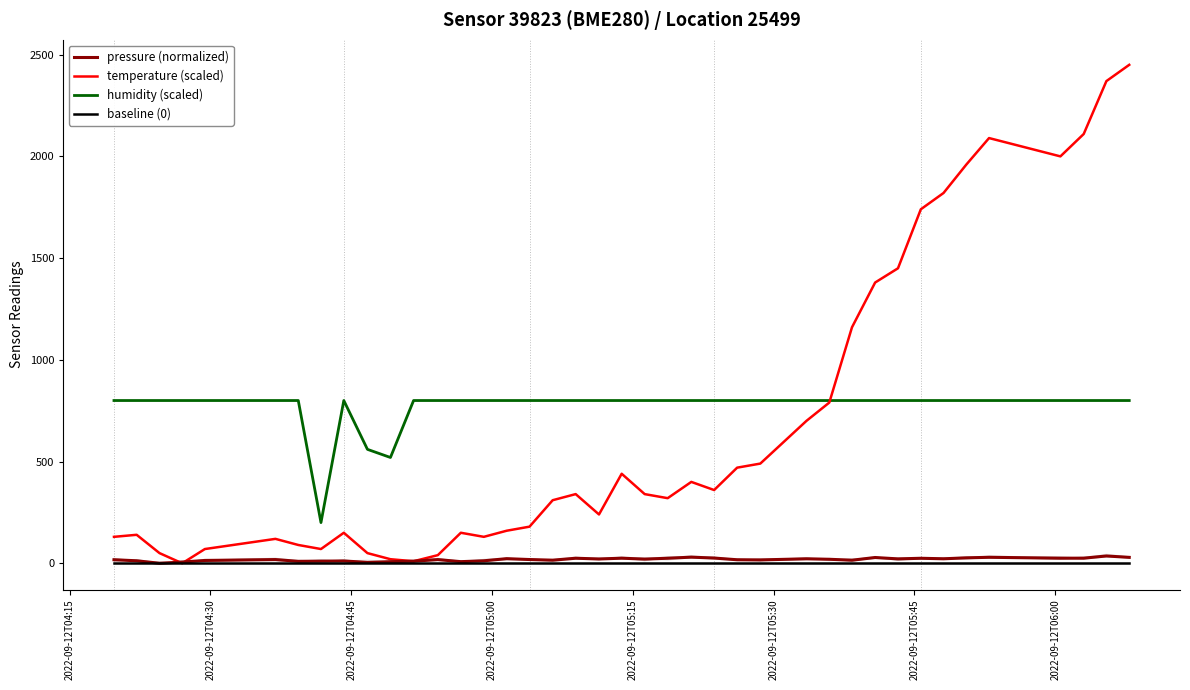

What is the highest value of the temperature (scaled) series?

2450.0